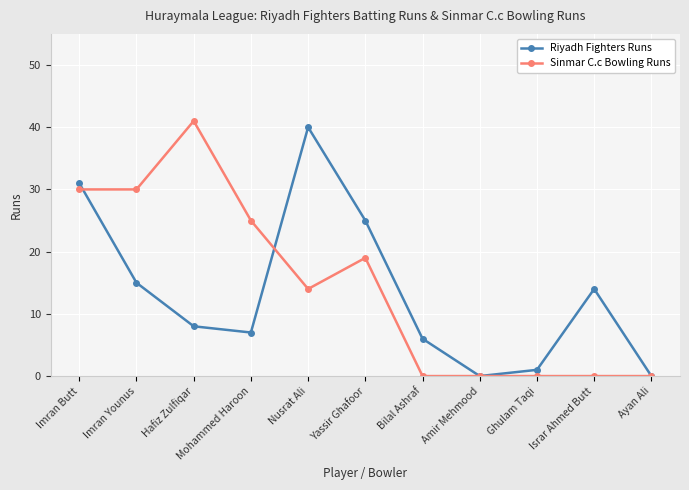

How many Sinmar C.c Bowling Runs values are between 0 and 30?

10